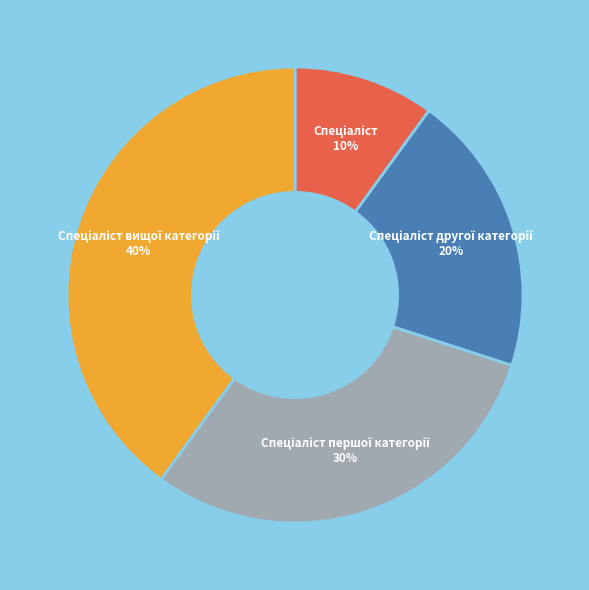

Does any single category account for the majority?

No